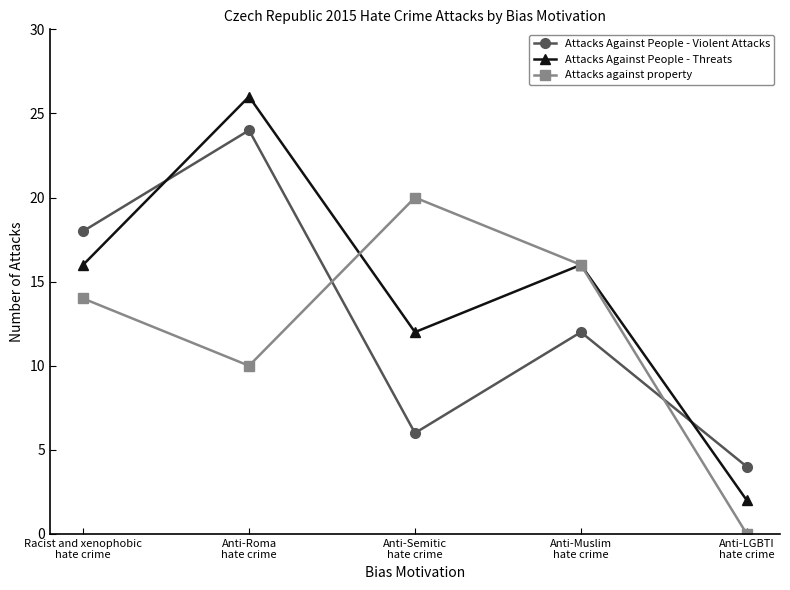

In Attacks Against People - Threats, how many points are higher than both neighbors (excluding endpoints)?

2